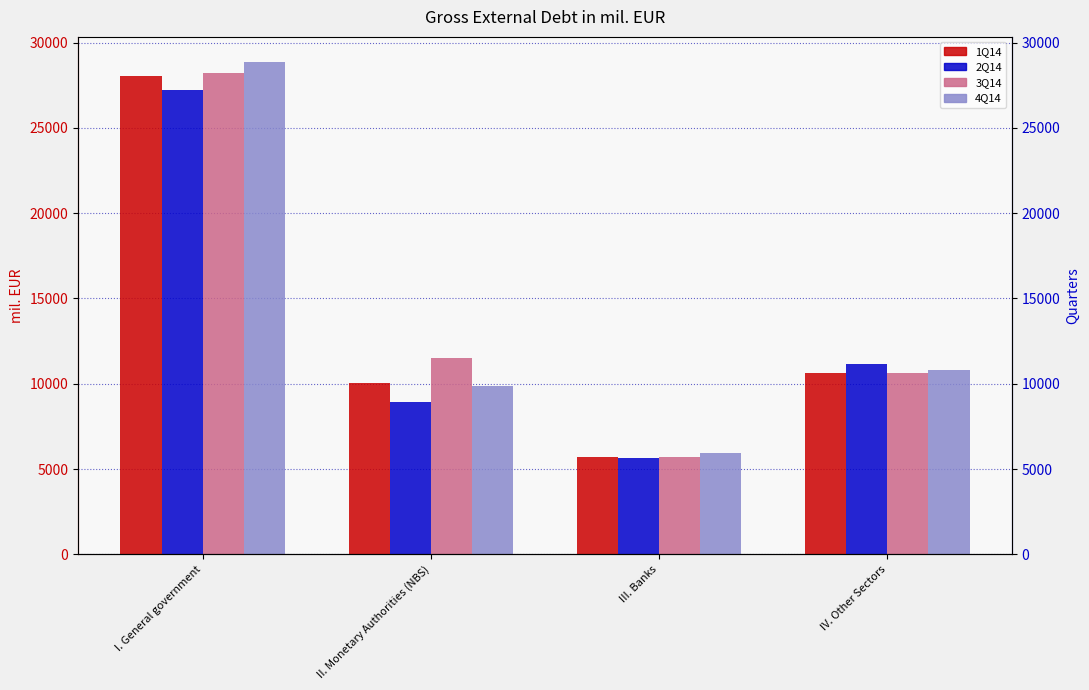

How many data points in 2Q14 are above 11158?

2